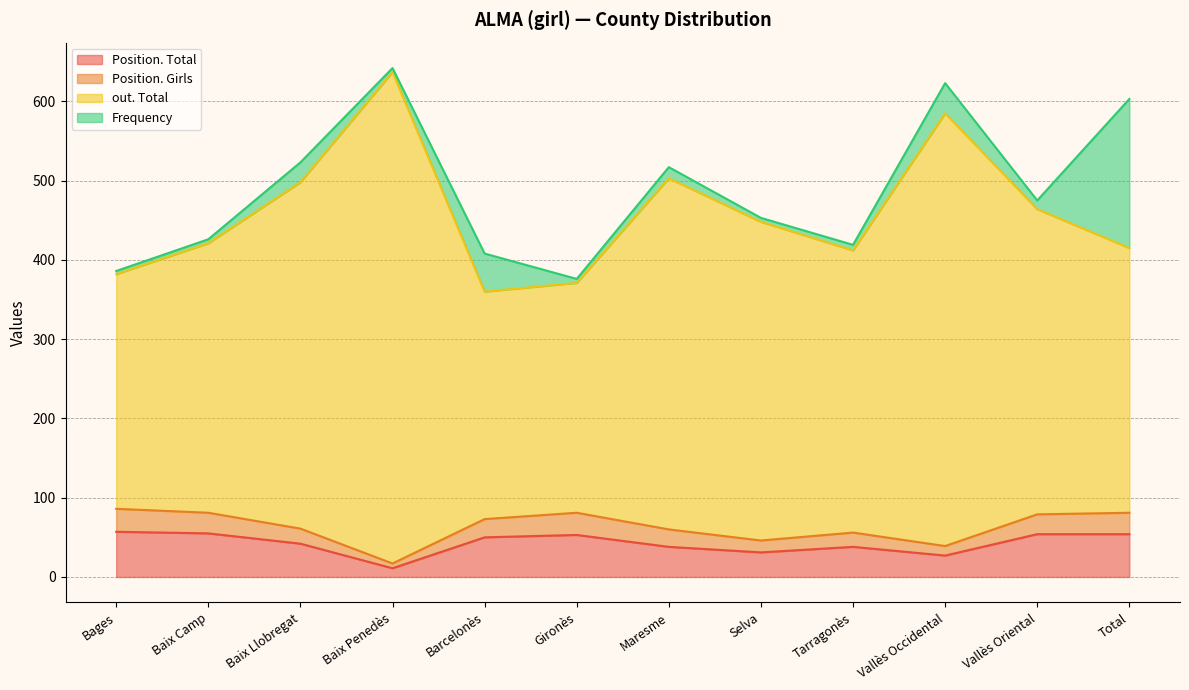

At which category is the sum across all series the highest?

Baix Penedès